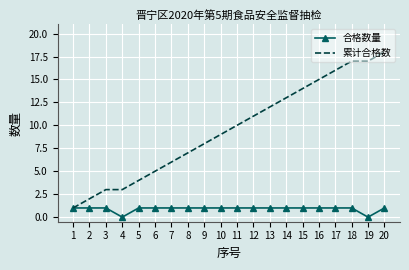

What is the greatest value displayed?

18